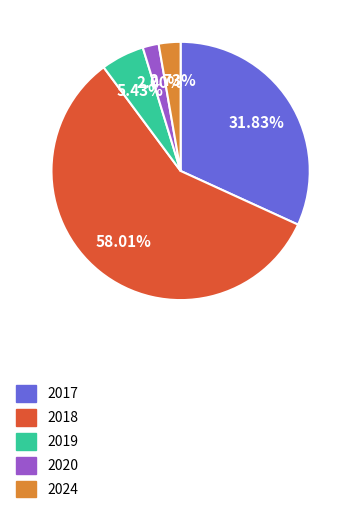

Which has a higher value, 2019 or 2018?

2018